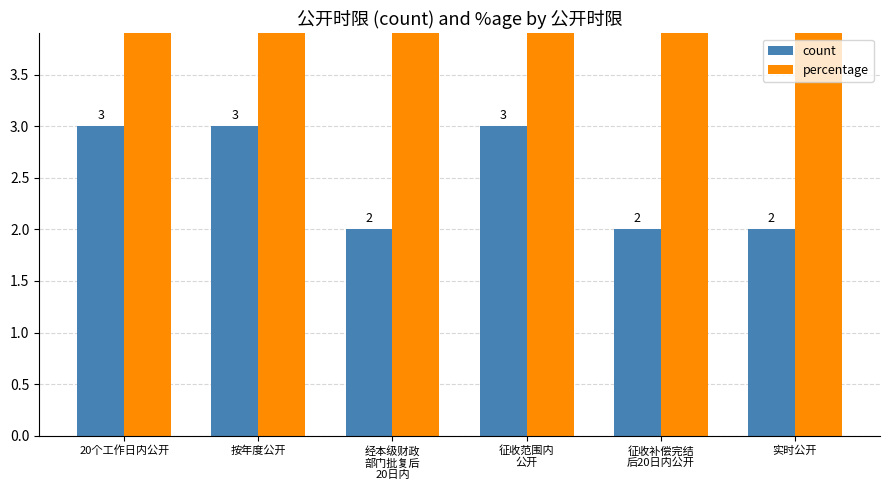

Reading right to left, list all the values displayed in this chart.

count: 实时公开=2.0	征收补偿完结
后20日内公开=2.0	征收范围内
公开=3.0	经本级财政
部门批复后
20日内=2.0	按年度公开=3.0	20个工作日内公开=3.0
percentage: 实时公开=13.3	征收补偿完结
后20日内公开=13.3	征收范围内
公开=20.0	经本级财政
部门批复后
20日内=13.3	按年度公开=20.0	20个工作日内公开=20.0